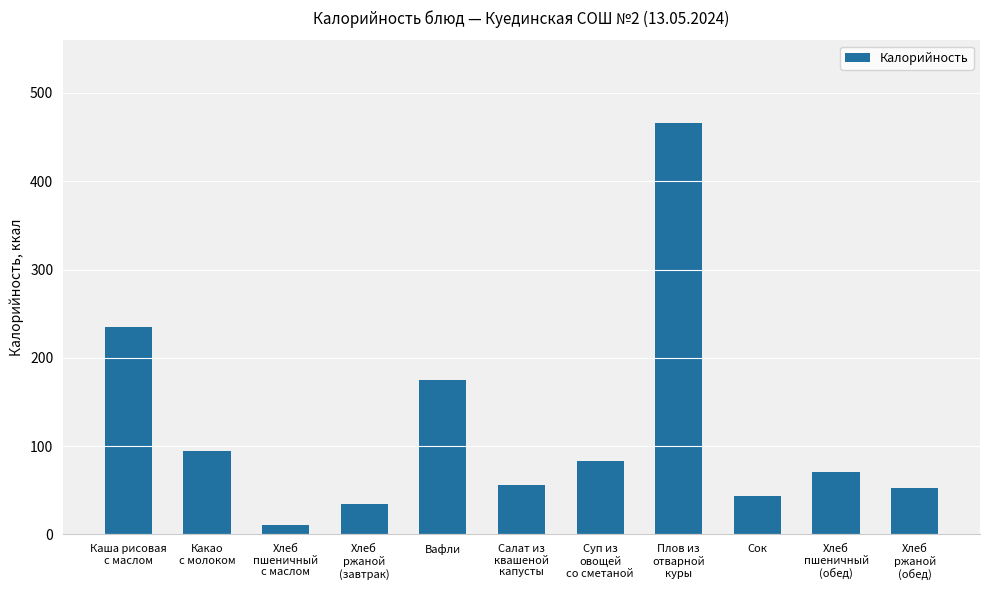

Does the chart contain stacked bars?

No